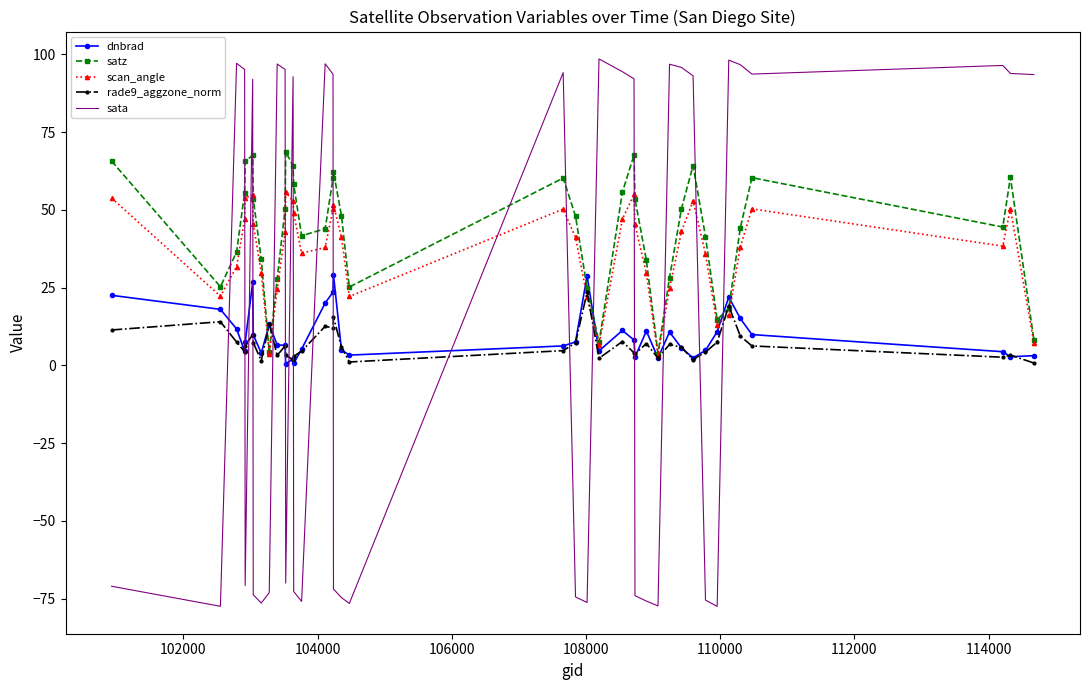

What is the smallest value displayed?

-77.5